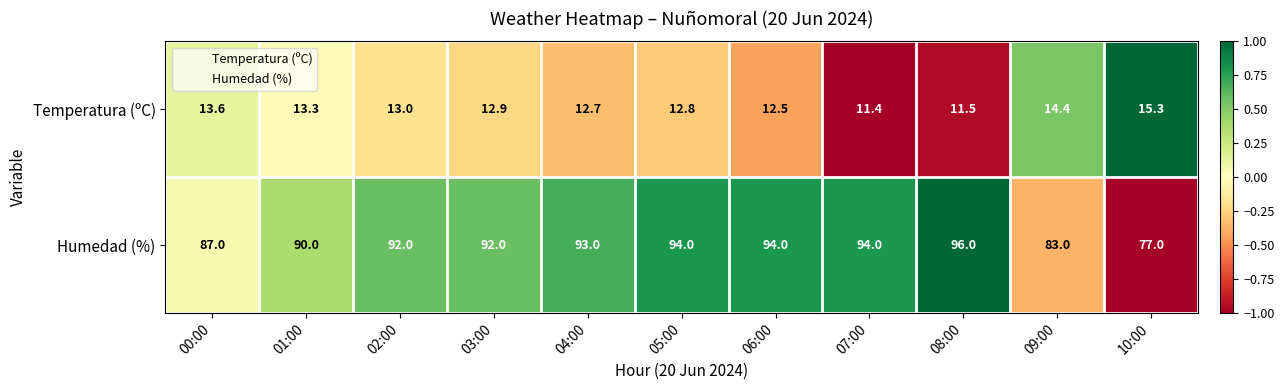

What is the difference between the second highest and second lowest values in the Temperatura (ºC) series?

2.9